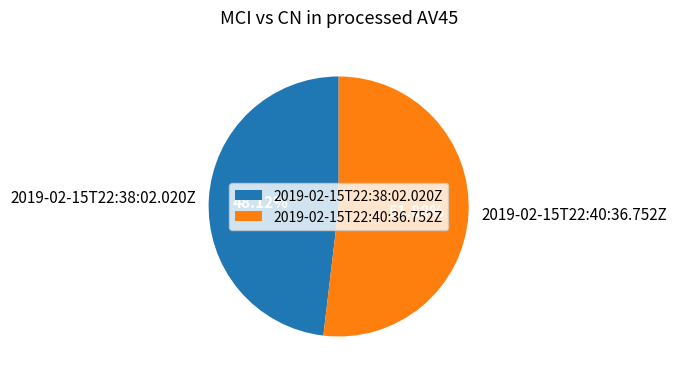

Is there any slice that represents more than half of the pie?

Yes